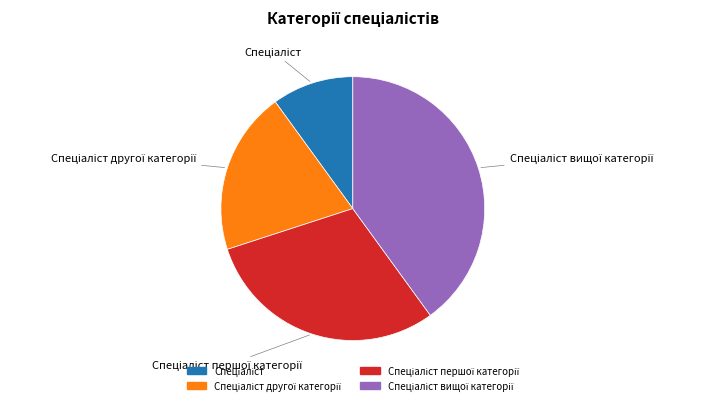

Is there any slice that represents more than half of the pie?

No